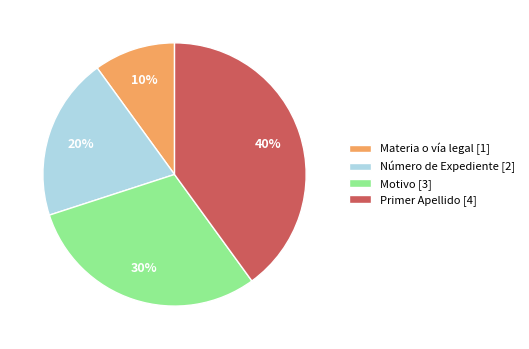

What is the largest slice in the pie chart?

Primer Apellido [4]